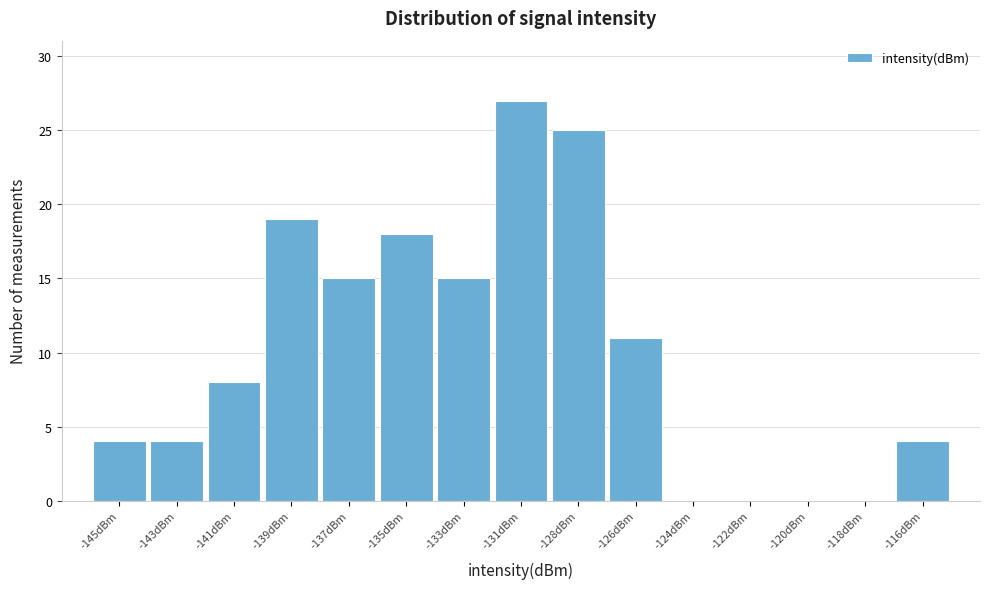

Reading right to left, what are all the values shown in this chart?

-116dBm=4	-118dBm=0	-120dBm=0	-122dBm=0	-124dBm=0	-126dBm=11	-128dBm=25	-131dBm=27	-133dBm=15	-135dBm=18	-137dBm=15	-139dBm=19	-141dBm=8	-143dBm=4	-145dBm=4